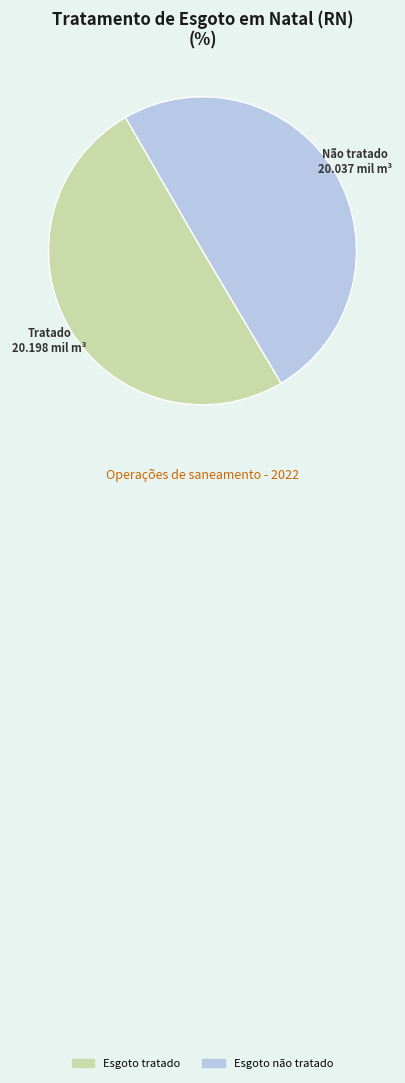

Approximately how many times larger is the value at Esgoto tratado compared to Esgoto não tratado?

1.0